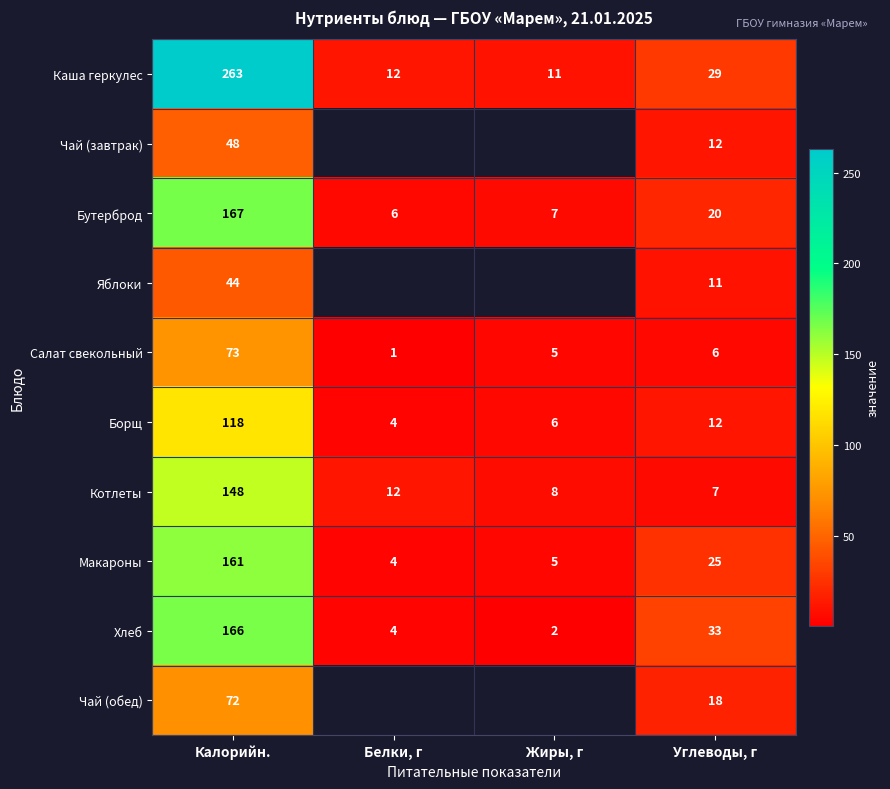

Between Углеводы, г and Жиры, г, which is larger?

Углеводы, г